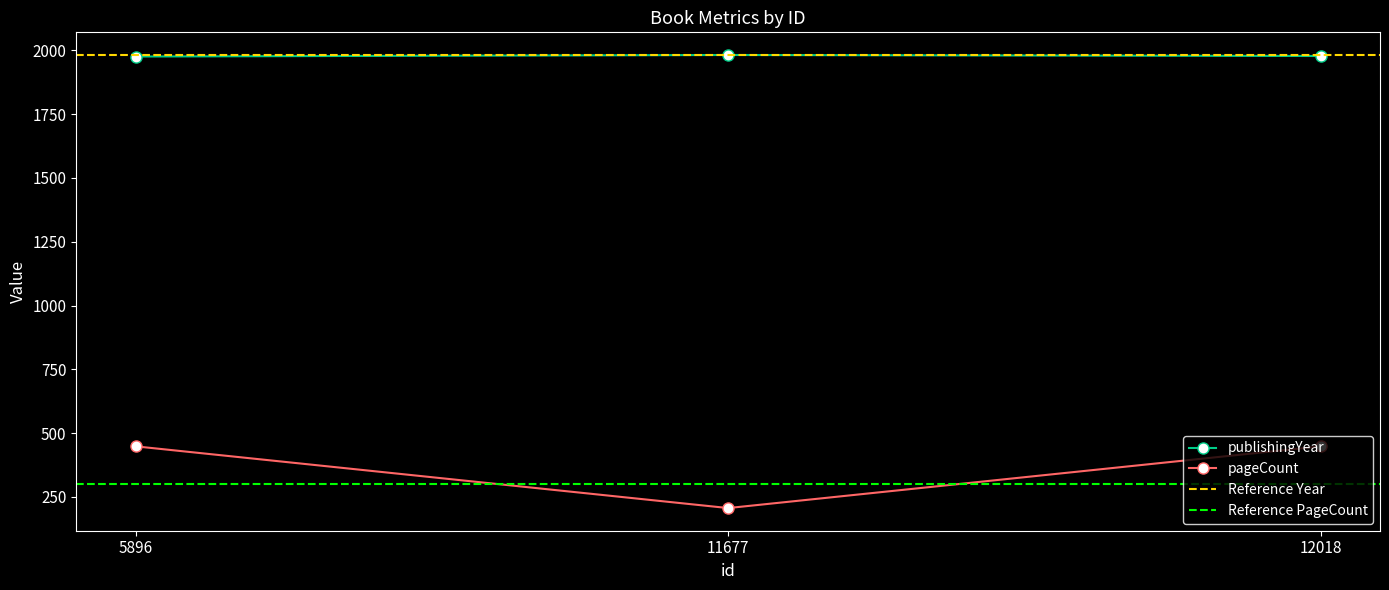

What is the total value across all series at 5896?

2424